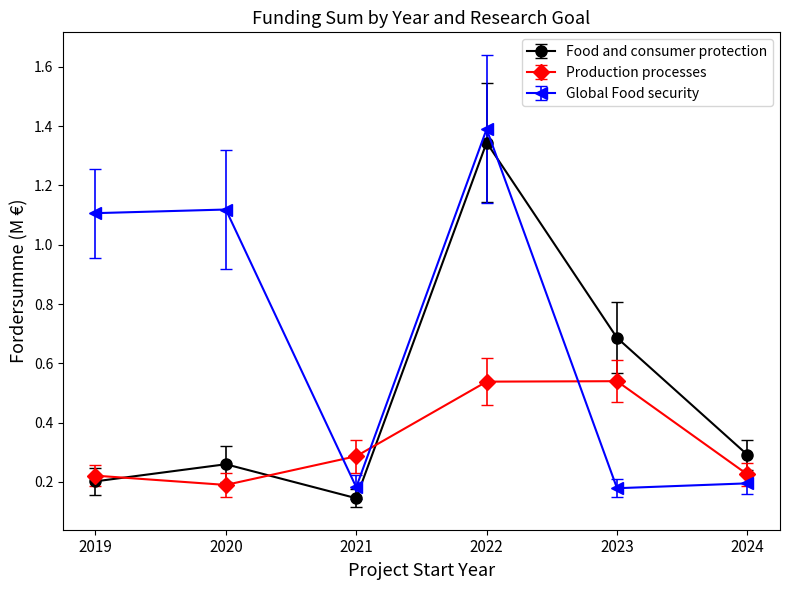

Which series has the widest spread of values?

Global Food security